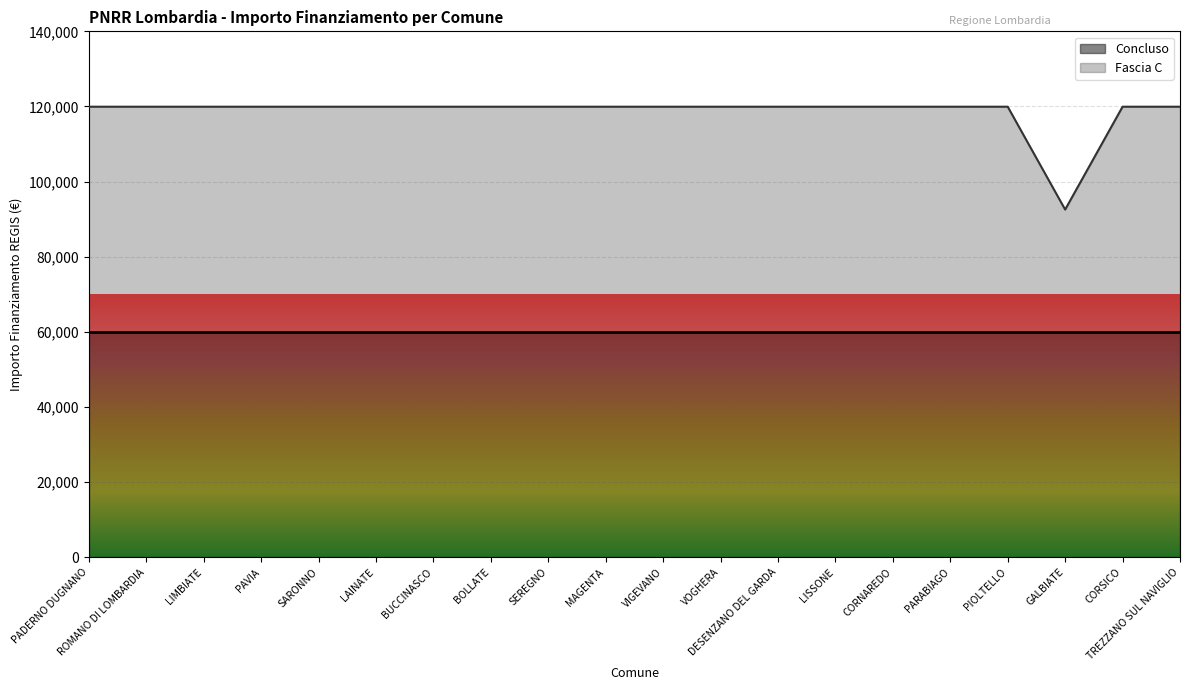

What is the highest value of the Concluso series?

59966